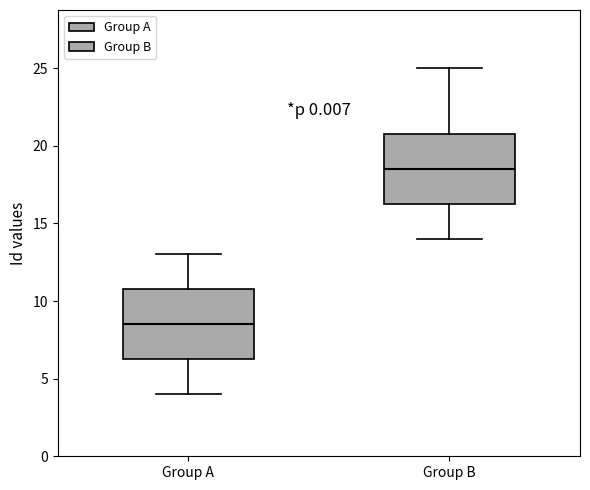

Which box's median line is the highest?

Group B